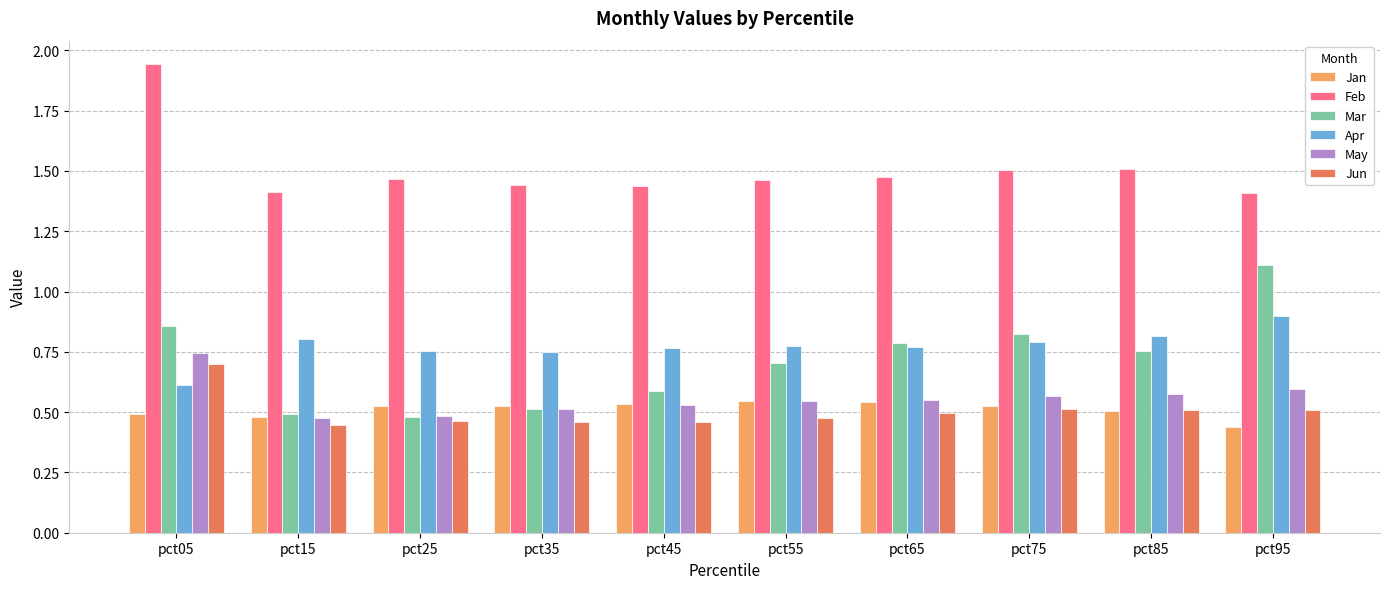

Count the Jan values in the range 0 to 1.

10